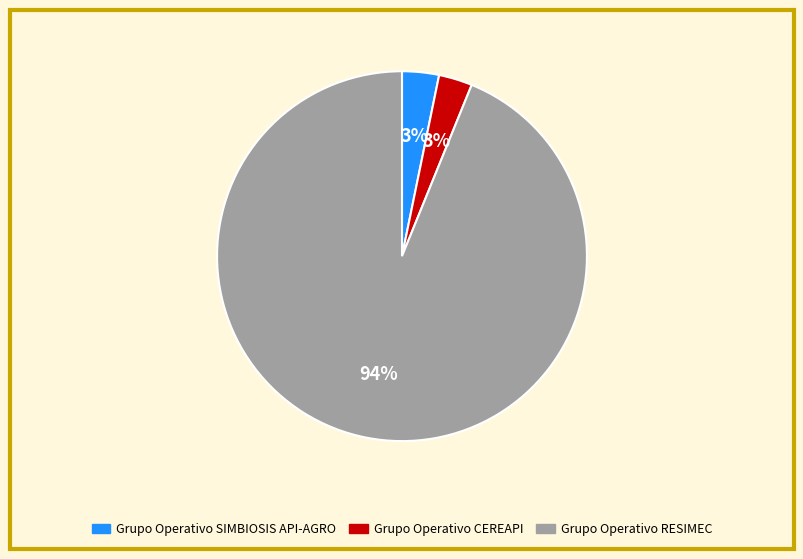

Combined, do Grupo Operativo RESIMEC and Grupo Operativo SIMBIOSIS API-AGRO account for over 50%?

Yes